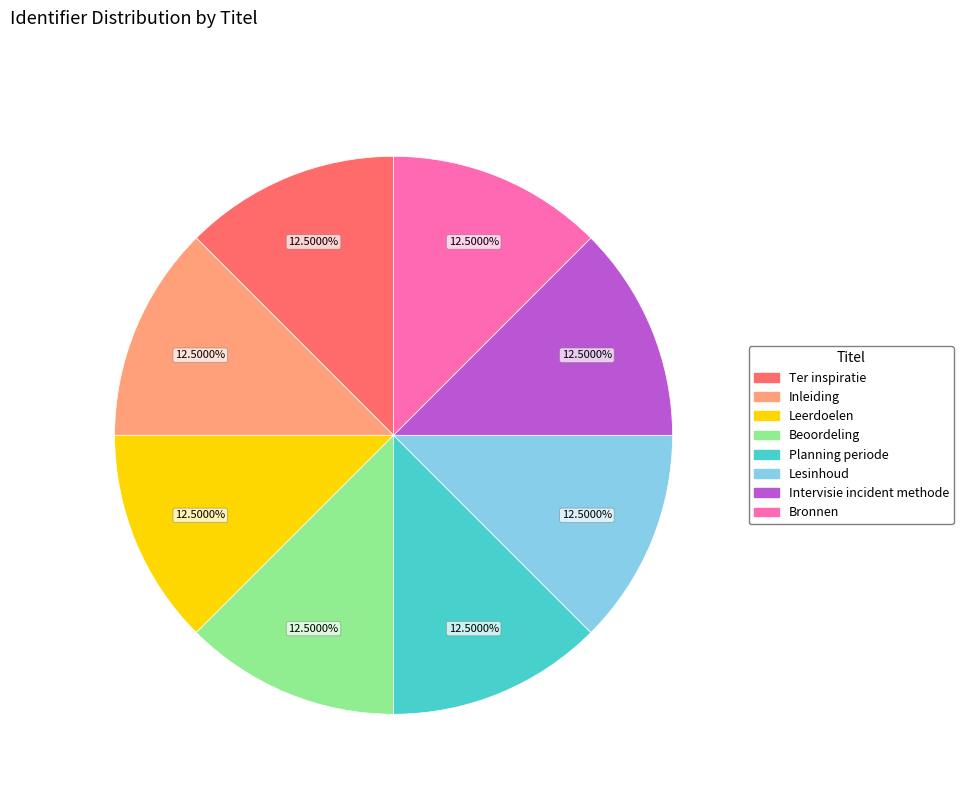

Do Bronnen and Beoordeling together represent more than half of the pie?

No